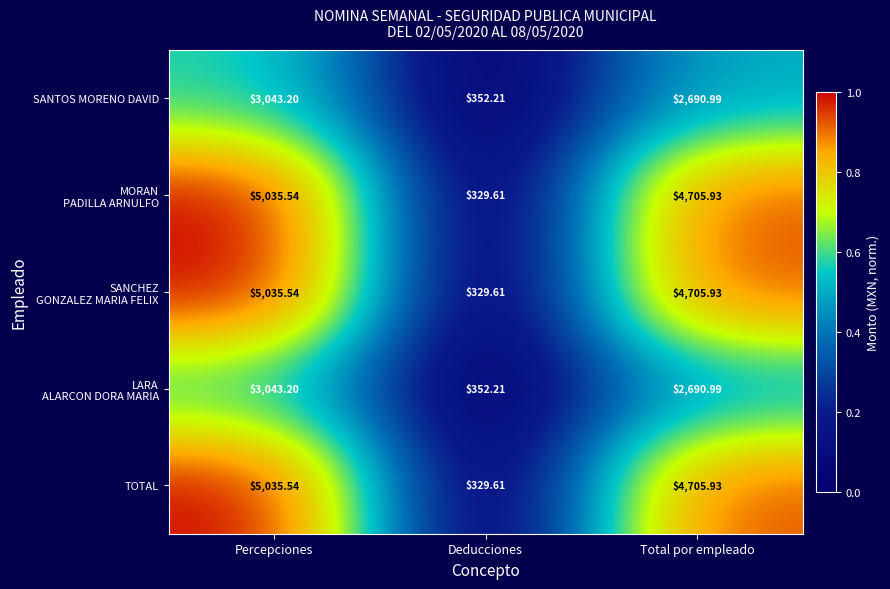

Where does the TOTAL series first go above 4705?

Percepciones